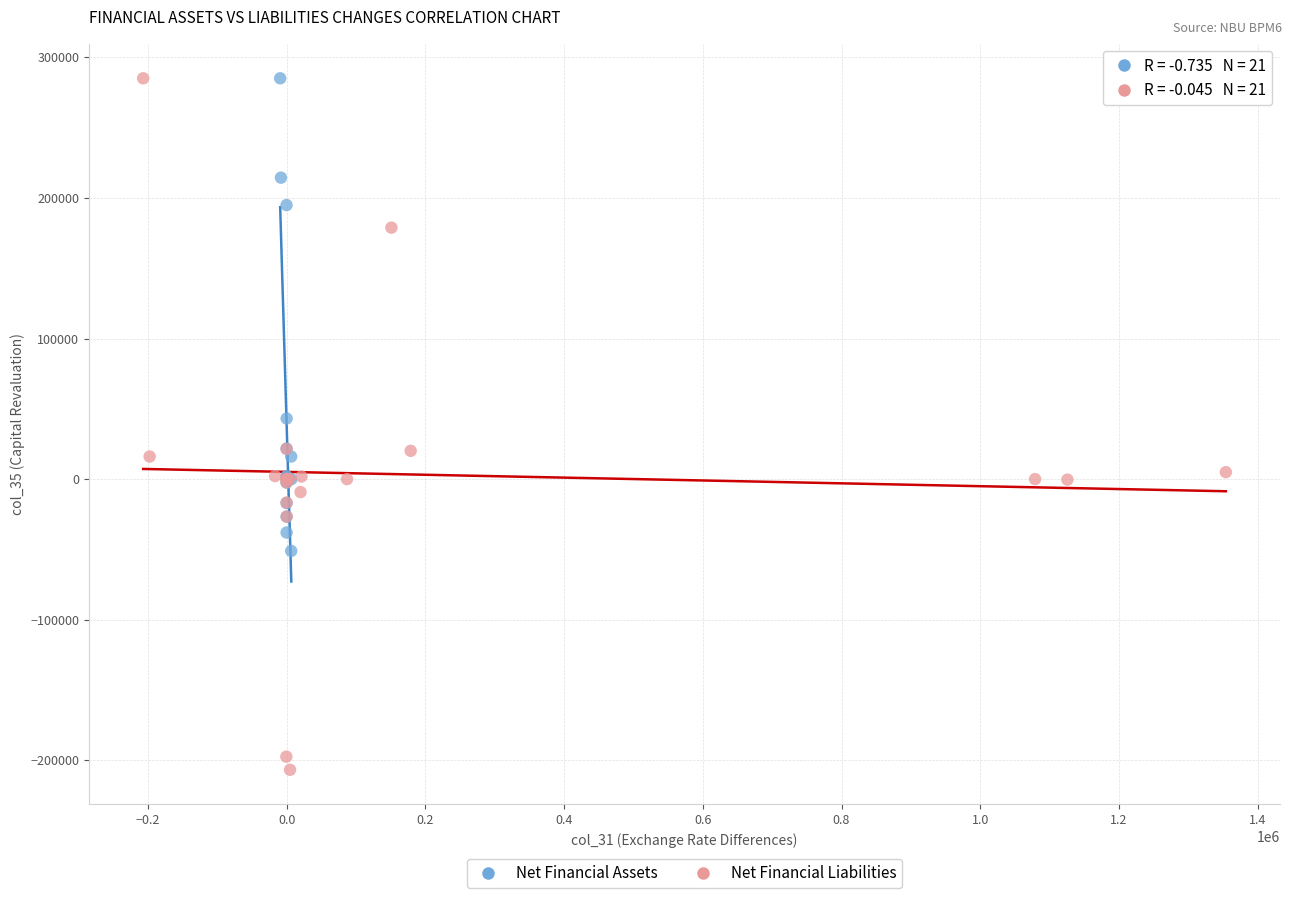

Which series reaches the minimum Y coordinate?

Net Financial Liabilities